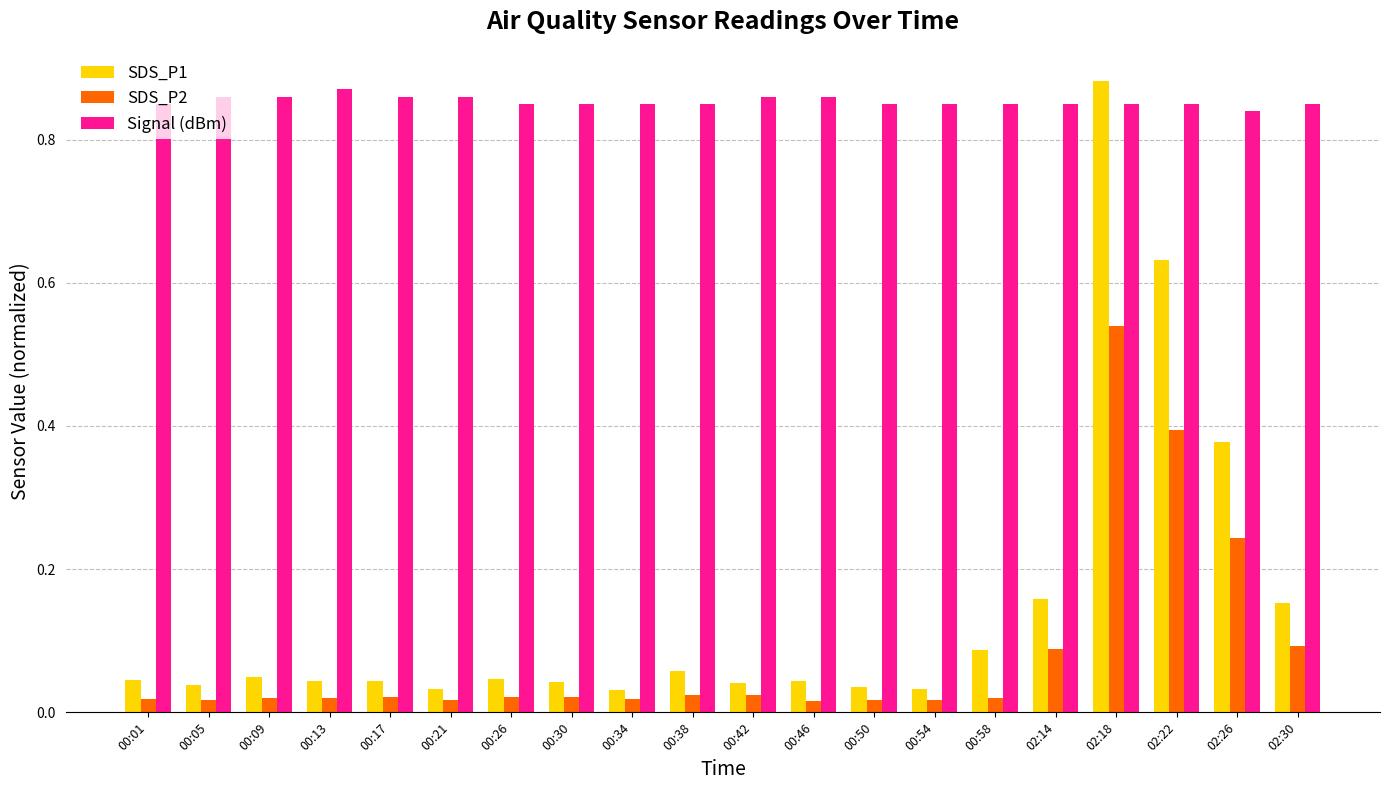

The value of Signal (dBm) at 00:46 is 1.5. True or false?

False